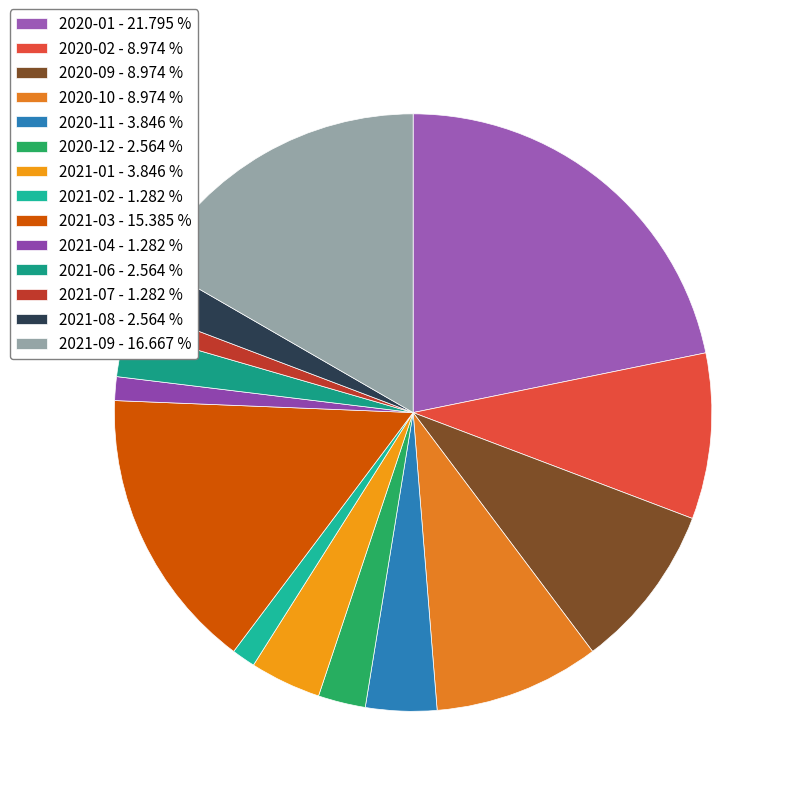

Which category has the smallest portion of the pie?

2021-02